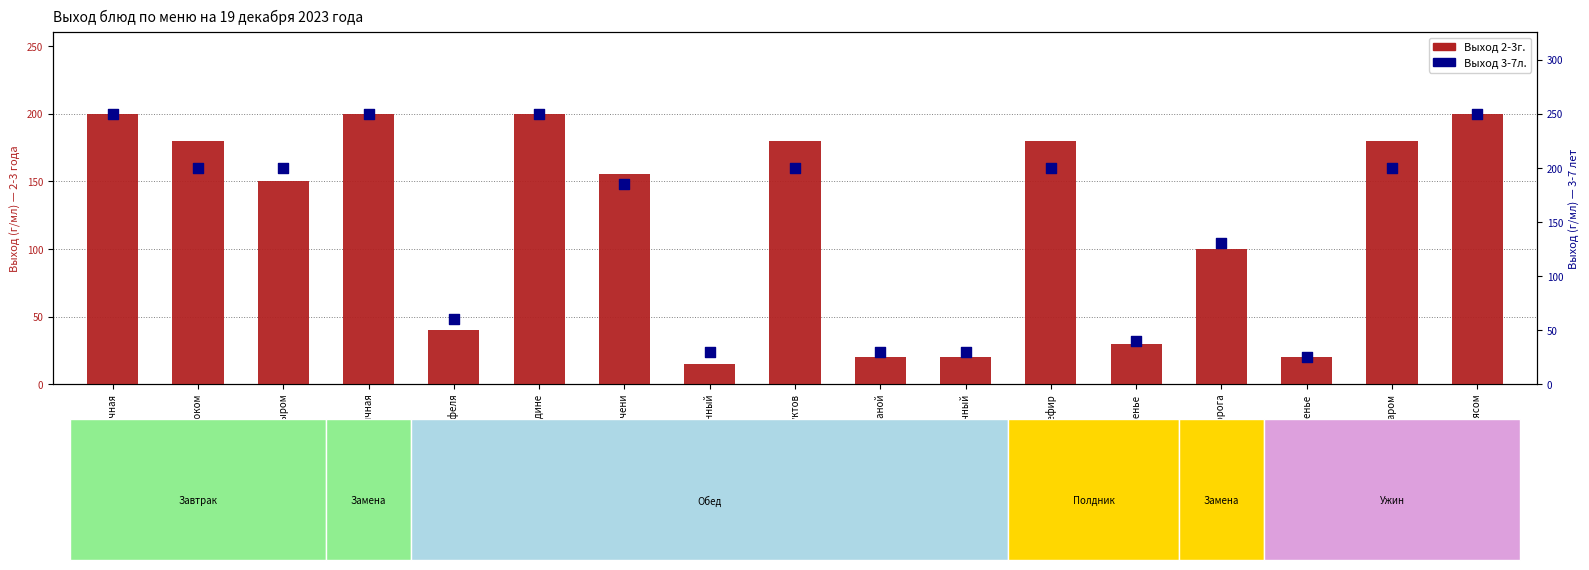

What are all the series names shown in the legend?

Выход 2-3г., Выход 3-7л.